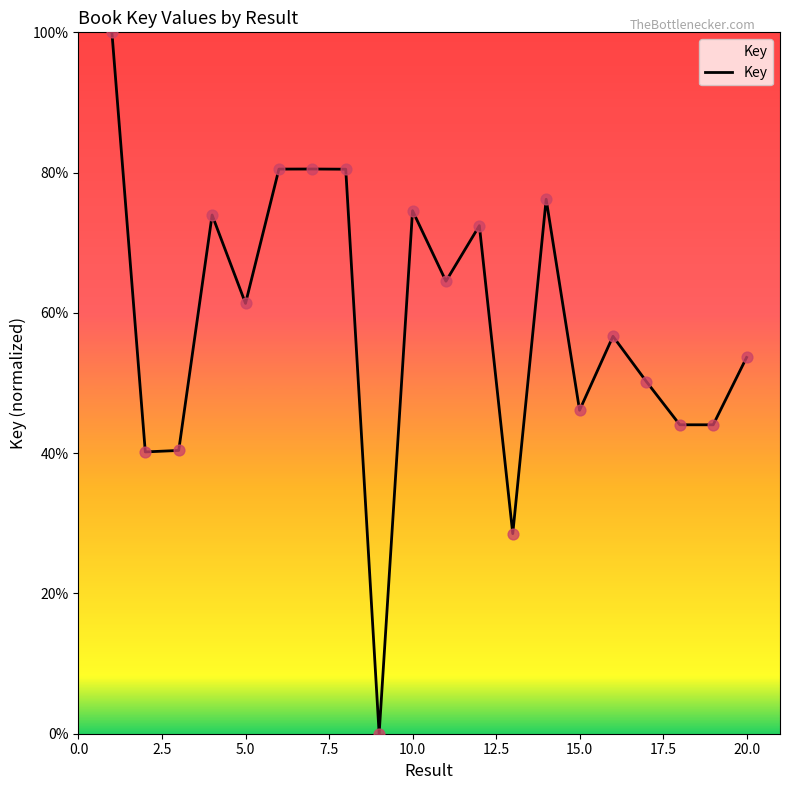

What is the greatest value displayed?

100.0